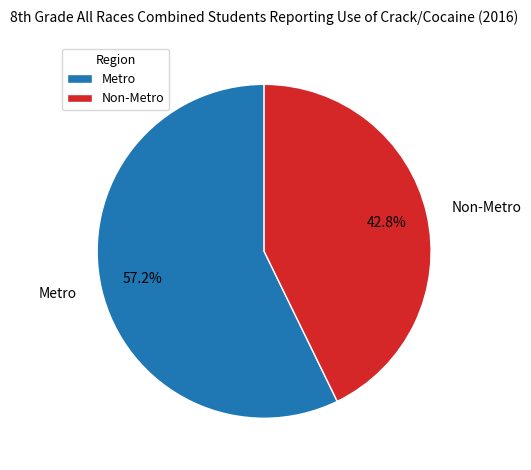

Does Metro account for over 50% of the chart?

Yes